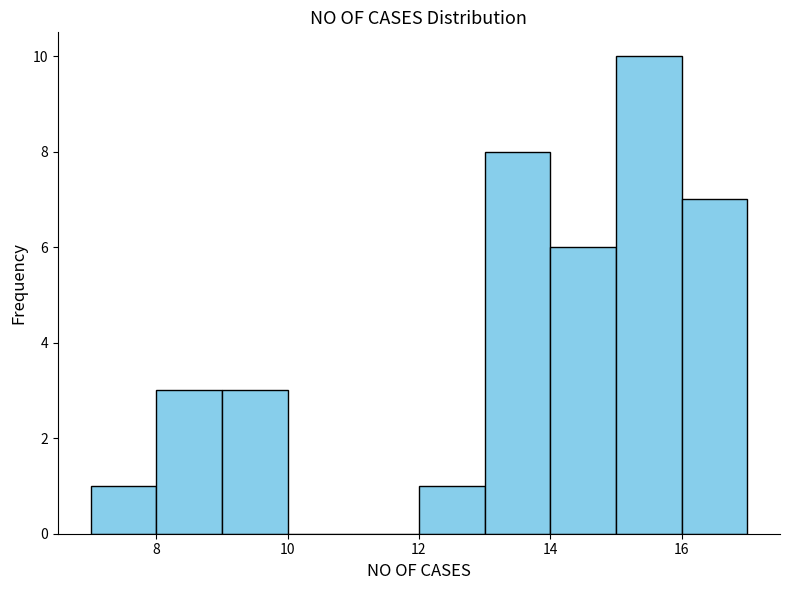

Reading left to right, transcribe this chart: for each bar, give the range it covers on the x-axis and its height. The values are not printed on the chart, so give them approximately, as read against the axis.

7 to 8: 1
8 to 9: 3
9 to 10: 3
10 to 11: 0
11 to 12: 0
12 to 13: 1
13 to 14: 8
14 to 15: 6
15 to 16: 10
16 to 17: 7